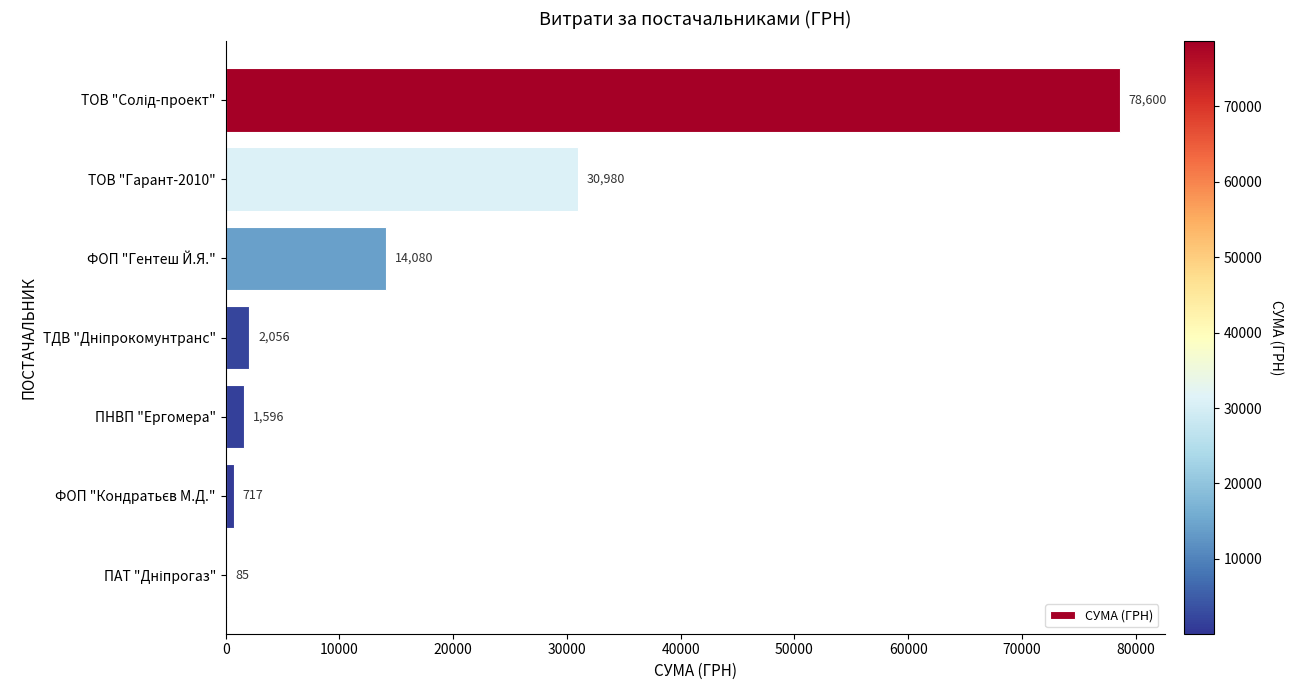

What is the sum of all values?

128114.2